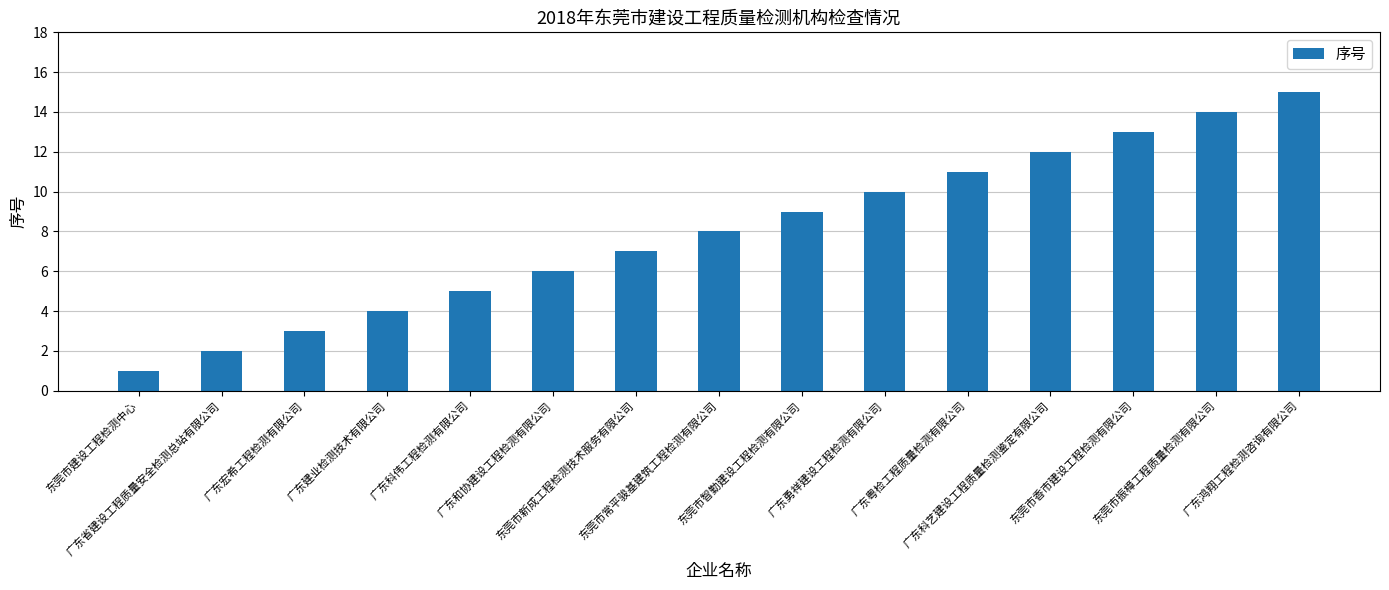

Reading left to right, what are all the values shown in this chart?

东莞市建设工程检测中心=1	广东省建设工程质量安全检测总站有限公司=2	广东宏希工程检测有限公司=3	广东建业检测技术有限公司=4	广东科伟工程检测有限公司=5	广东和协建设工程检测有限公司=6	东莞市新成工程检测技术服务有限公司=7	东莞市常平骏基建筑工程检测有限公司=8	东莞市智勤建设工程检测有限公司=9	广东勇祥建设工程检测有限公司=10	广东粤检工程质量检测有限公司=11	广东科艺建设工程质量检测鉴定有限公司=12	东莞市香市建设工程检测有限公司=13	东莞市振樟工程质量检测有限公司=14	广东鸿翔工程检测咨询有限公司=15